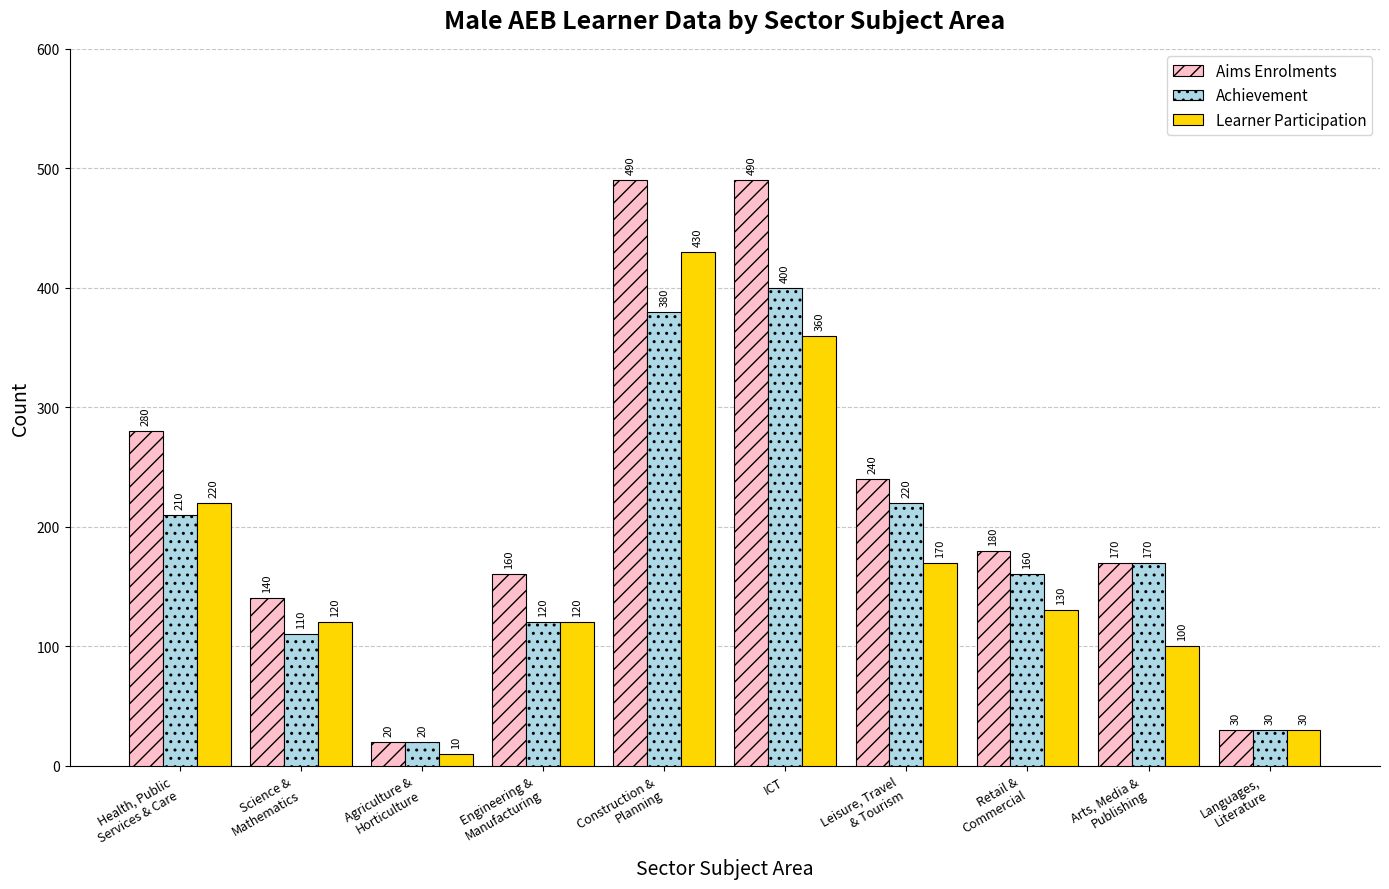

How many bars are there in total?

30